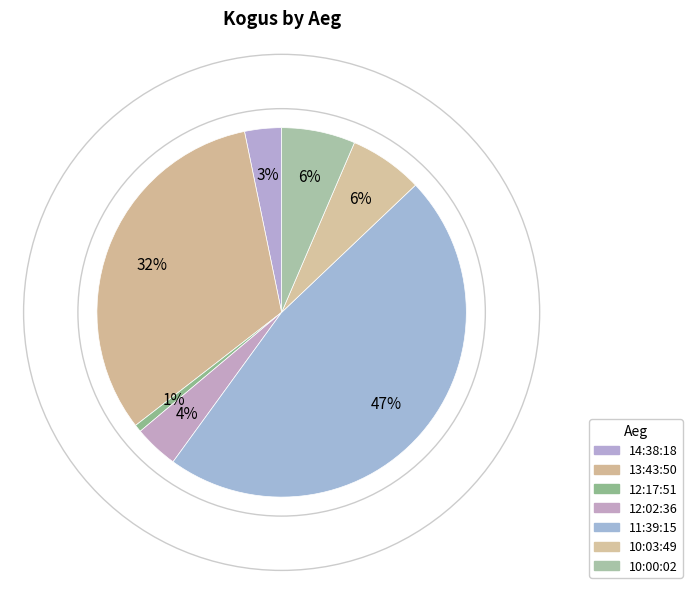

How many slices are in this pie chart?

7